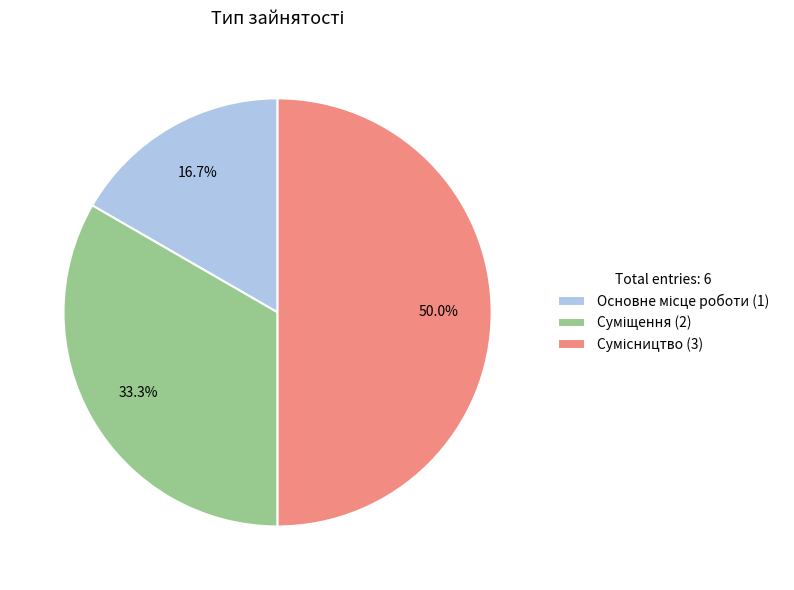

To the nearest percent, what percentage of the pie is Основне місце роботи?

17%